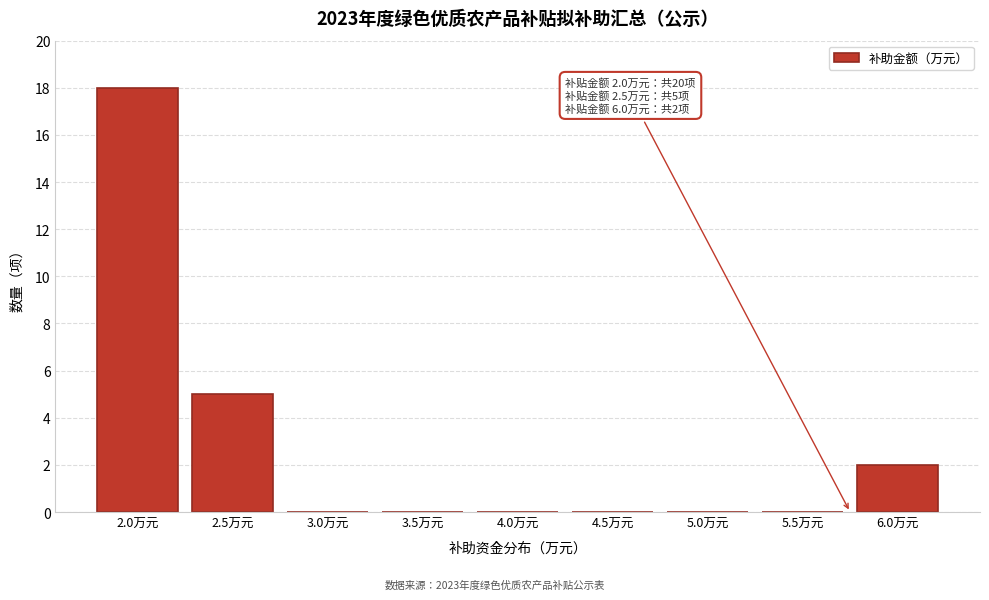

Reading right to left, list all the values displayed in this chart.

6.0万元=2	5.5万元=0	5.0万元=0	4.5万元=0	4.0万元=0	3.5万元=0	3.0万元=0	2.5万元=5	2.0万元=18